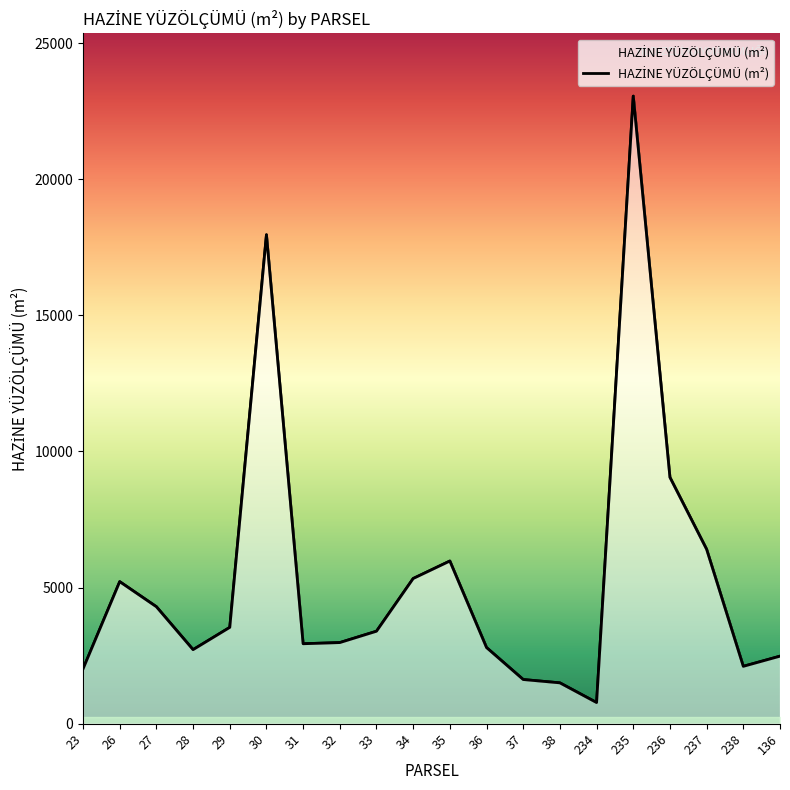

Reading left to right, list all the values displayed in this chart.

23=2011.4	26=5217.5	27=4296.4	28=2719.3	29=3537.7	30=17960.1	31=2936.5	32=2979.2	33=3396.7	34=5332.4	35=5975.3	36=2796.6	37=1622.3	38=1499.8	234=776.8	235=23052.9	236=9049.0	237=6406.1	238=2106.9	136=2480.0